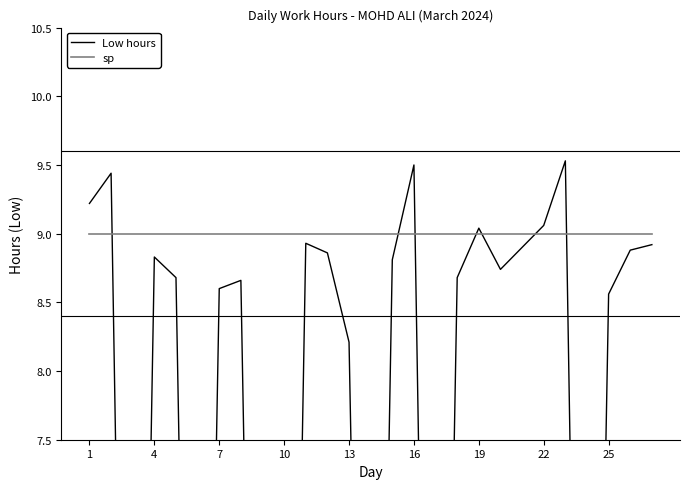

Which series has the largest range (max minus min)?

Low hours